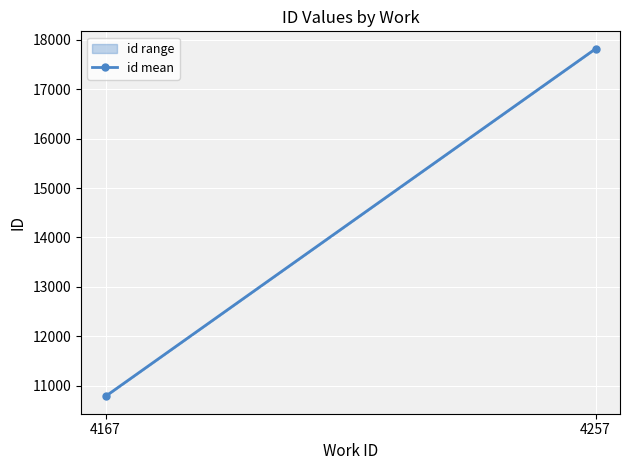

Reading left to right, list all the values displayed in this chart.

4167=10782.5	4257=17818.0